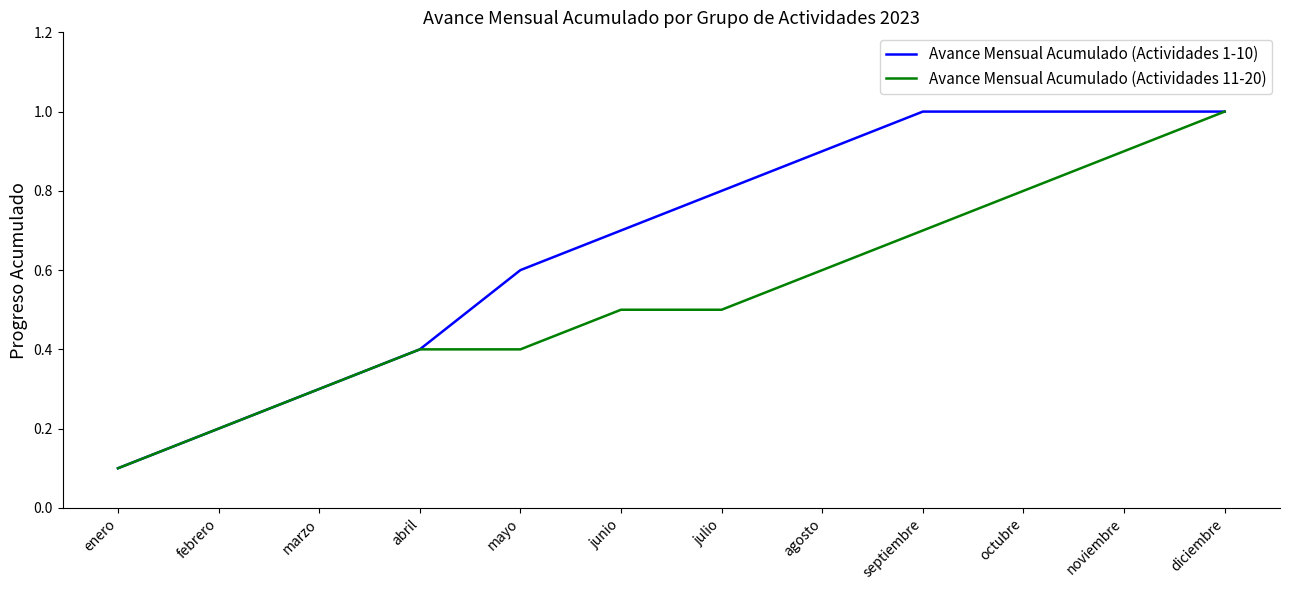

What position from the left is junio?

6